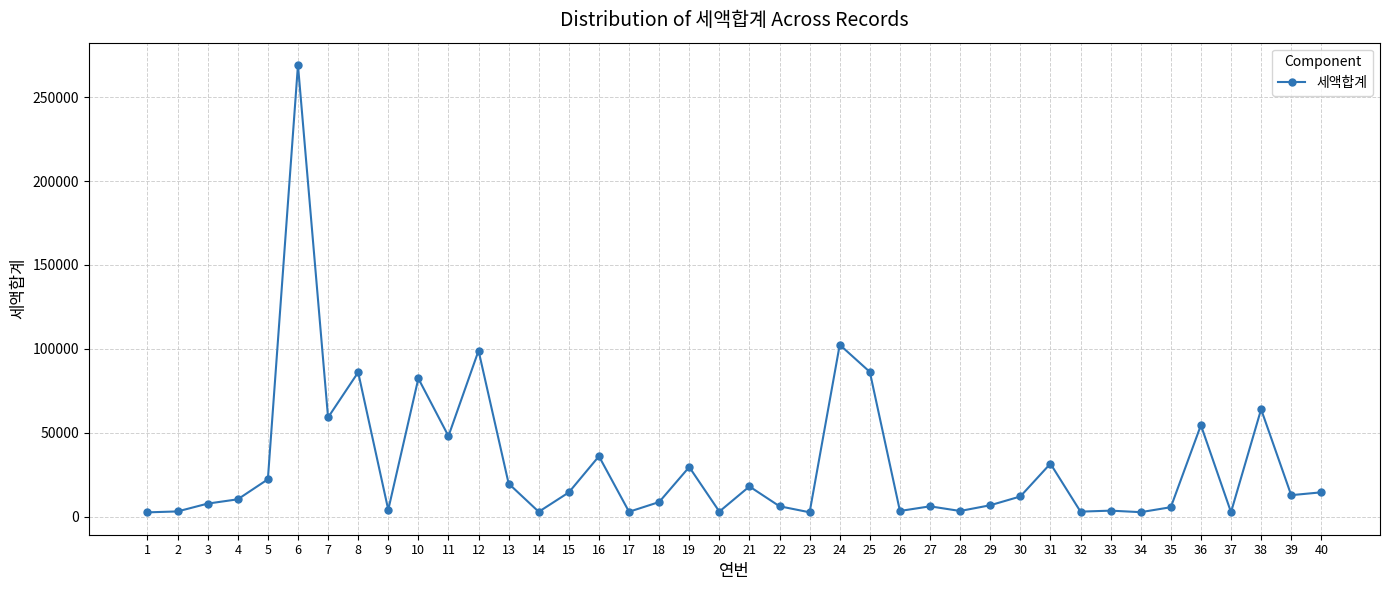

What is the difference between the maximum and minimum values?

266400